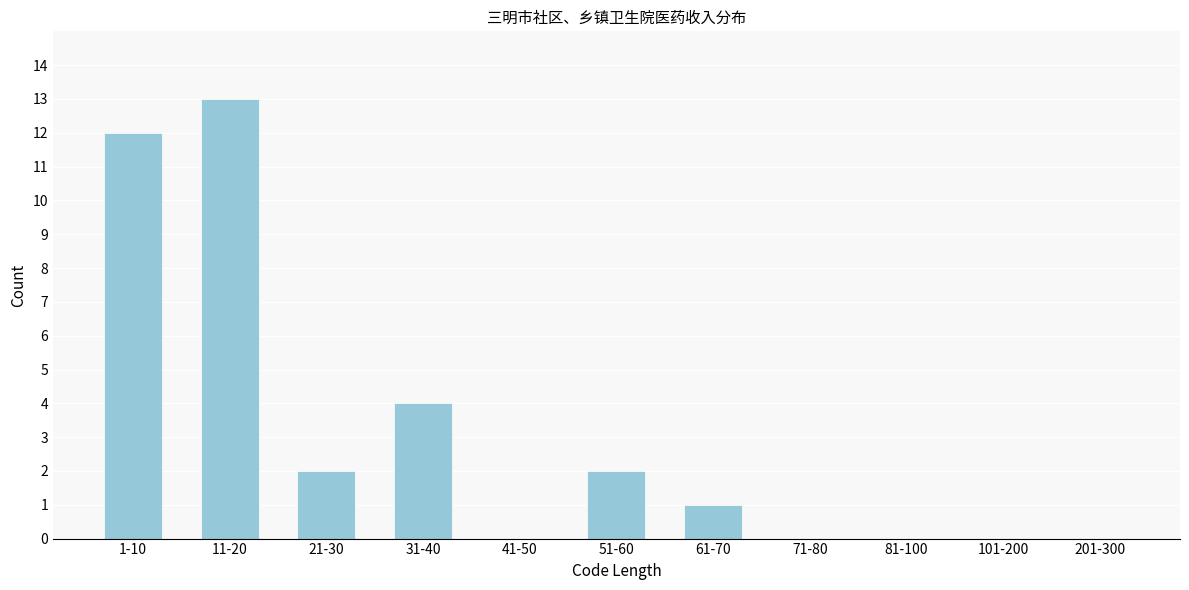

Reading right to left, what are all the values shown in this chart?

201-300=0	101-200=0	81-100=0	71-80=0	61-70=1	51-60=2	41-50=0	31-40=4	21-30=2	11-20=13	1-10=12